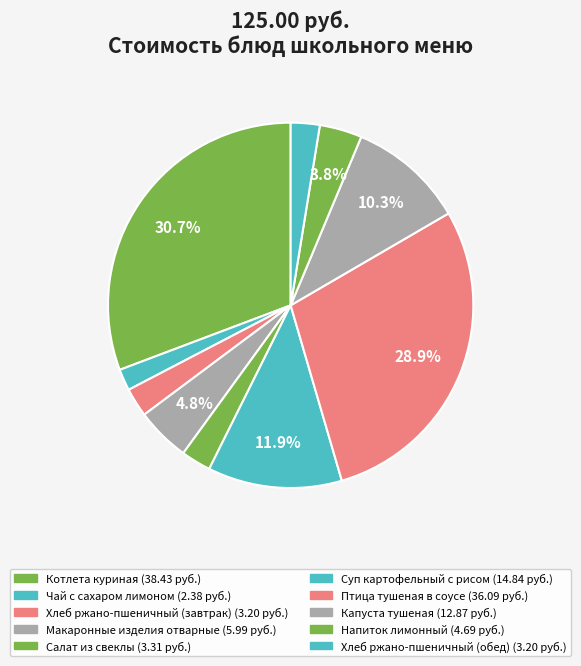

How many segments does this pie chart have?

10